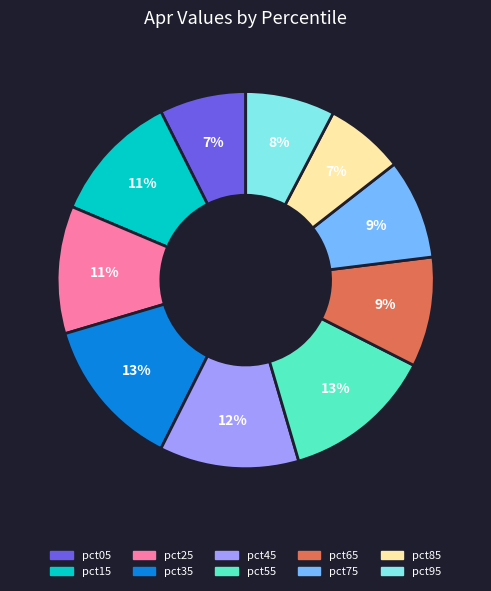

Does any single category account for the majority?

No